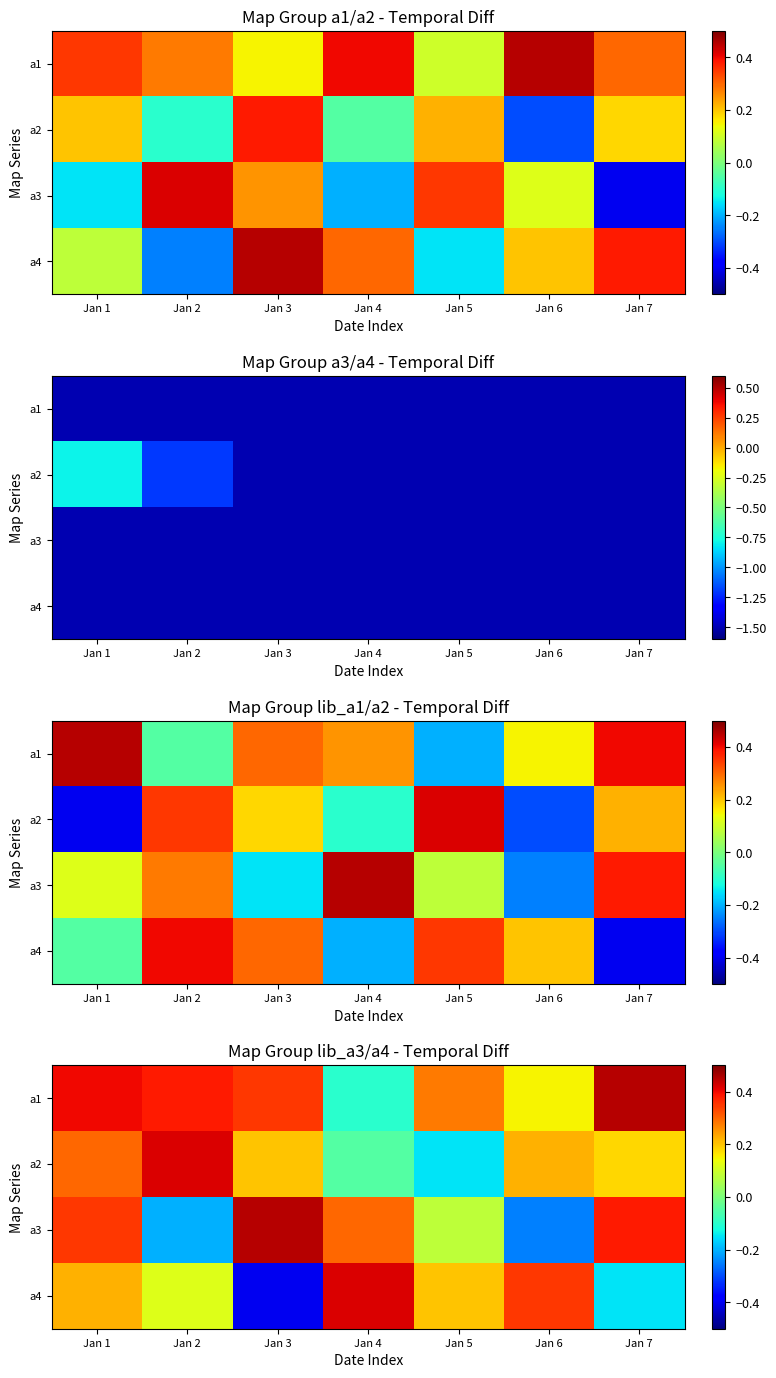

What is the difference between the a4 values at Jan 4 and Jan 5?

0.2